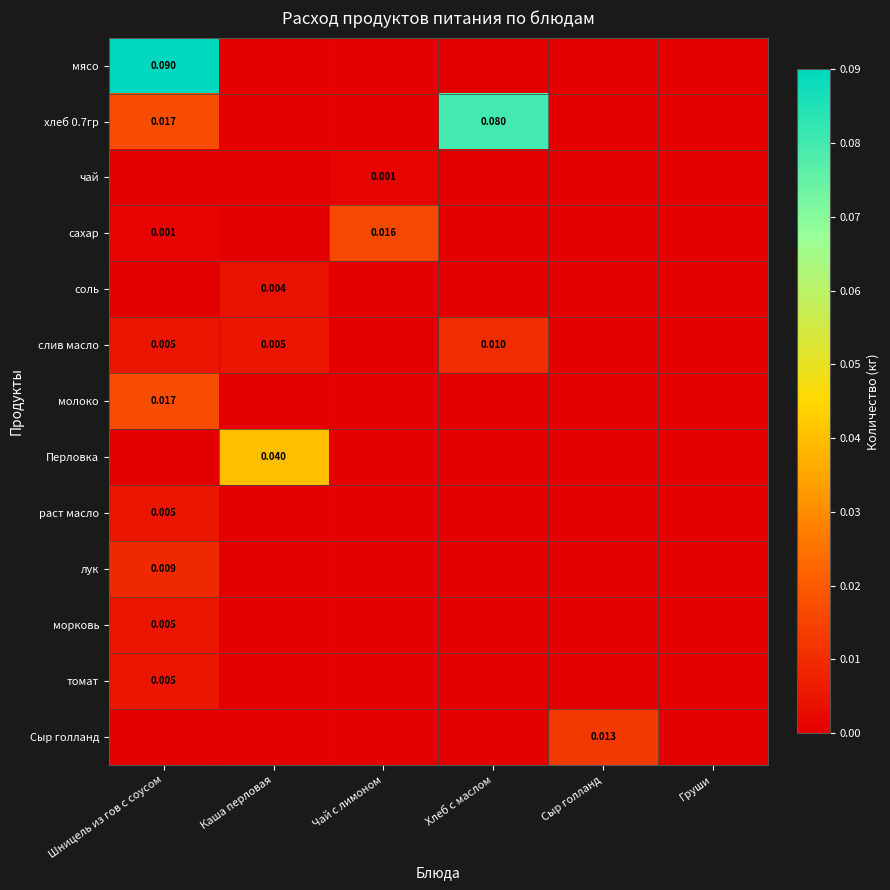

List the series in order of their peak value, highest first.

мясо, хлеб 0.7гр, Перловка, молоко, сахар, Сыр голланд, слив масло, лук, раст масло, морковь, томат, соль, чай